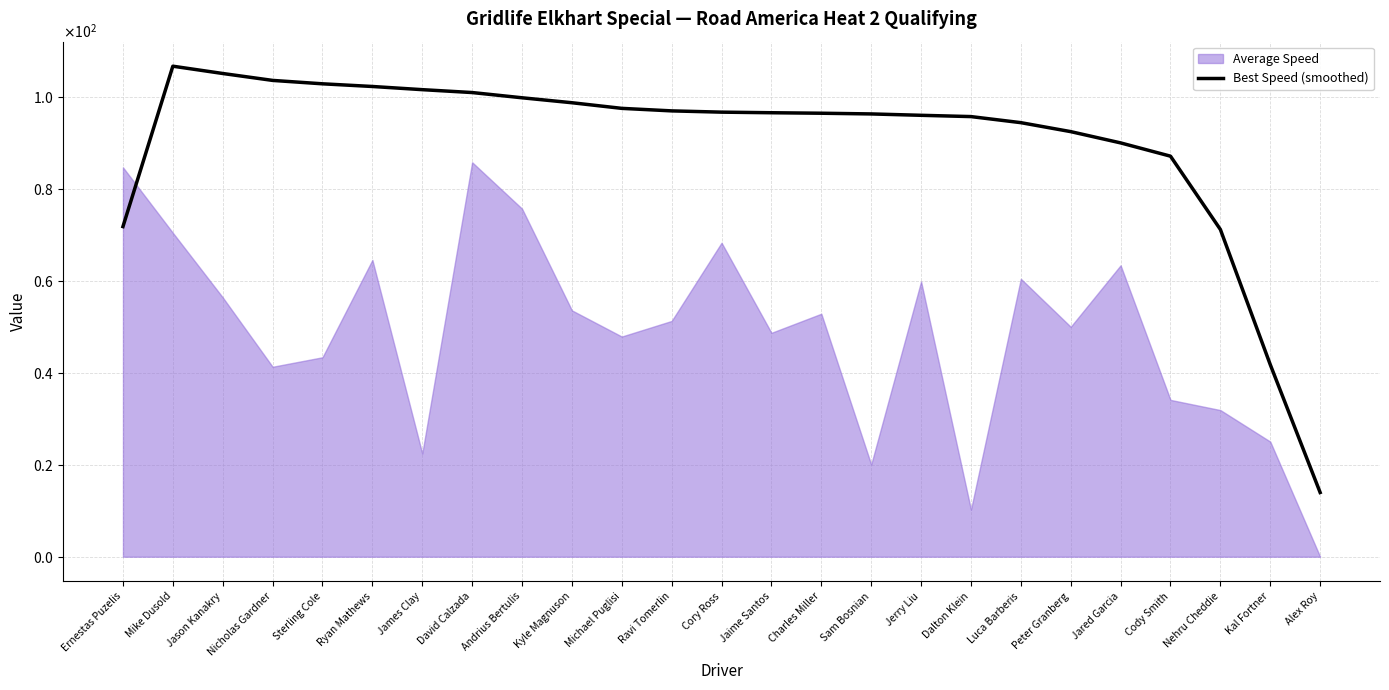

List the labels in order of value, largest first.

Mike Dusold, Jason Kanakry, Nicholas Gardner, Sterling Cole, Ryan Mathews, James Clay, David Calzada, Andrius Bertulis, Kyle Magnuson, Michael Puglisi, Ravi Tomerlin, Cory Ross, Jaime Santos, Charles Miller, Sam Bosnian, Jerry Liu, Dalton Klein, Luca Barberis, Peter Granberg, Jared Garcia, Cody Smith, Ernestas Puzelis, Nehru Cheddie, Kal Fortner, Alex Roy